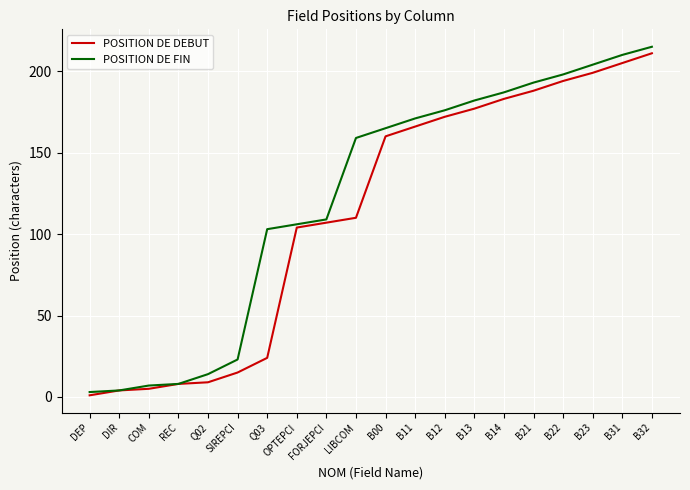

What position from the right is COM?

18